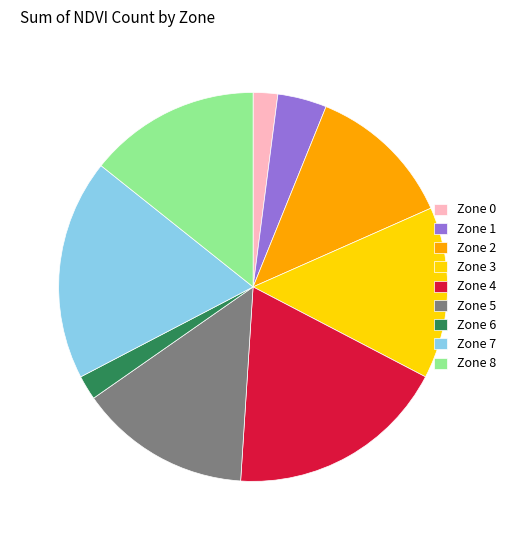

Is there a majority slice in this chart?

No